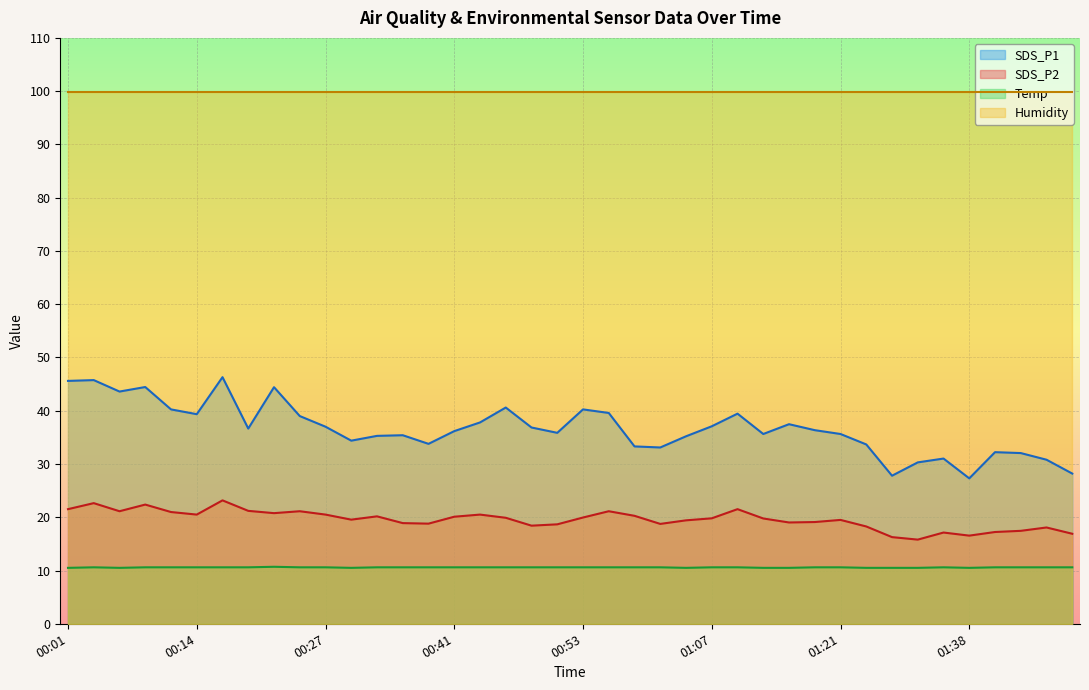

At how many categories does at least one series exceed 27?

40